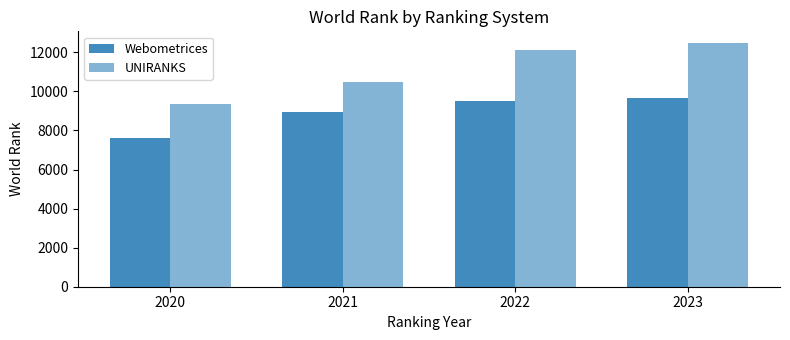

The Webometrices series shows 4408 at 2020. True or false?

False